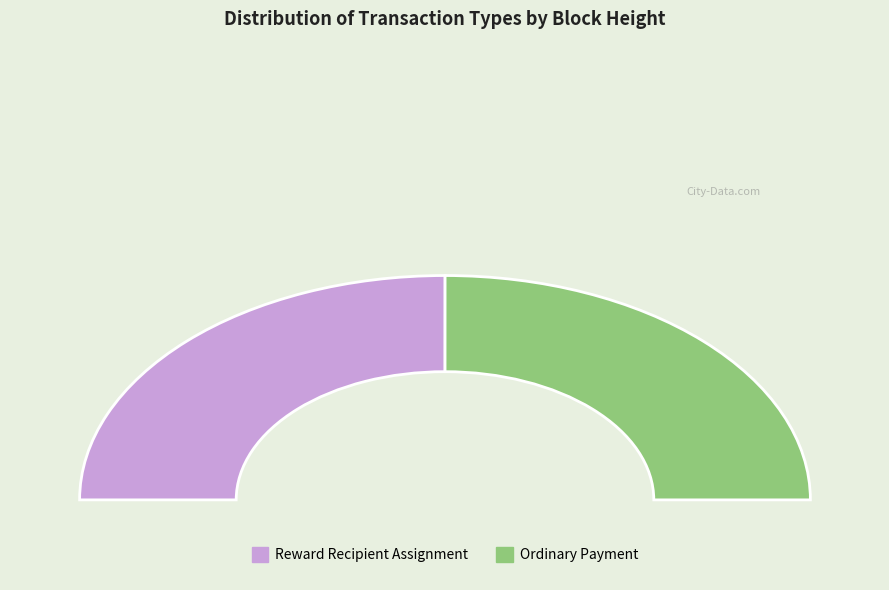

Rank the categories by value from lowest to highest.

886583, 886873